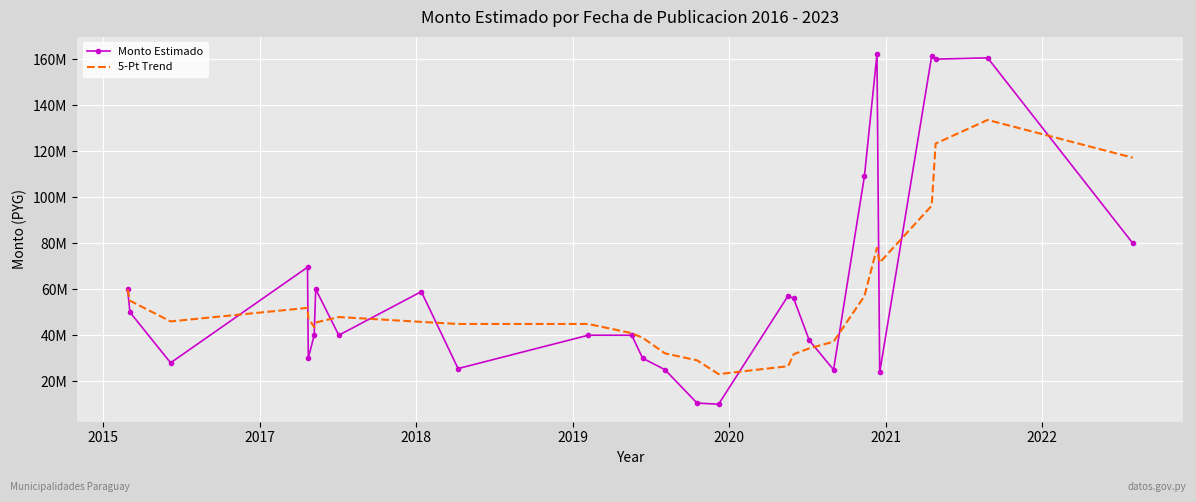

What are all the series names shown in the legend?

Monto Estimado, 5-Pt Trend